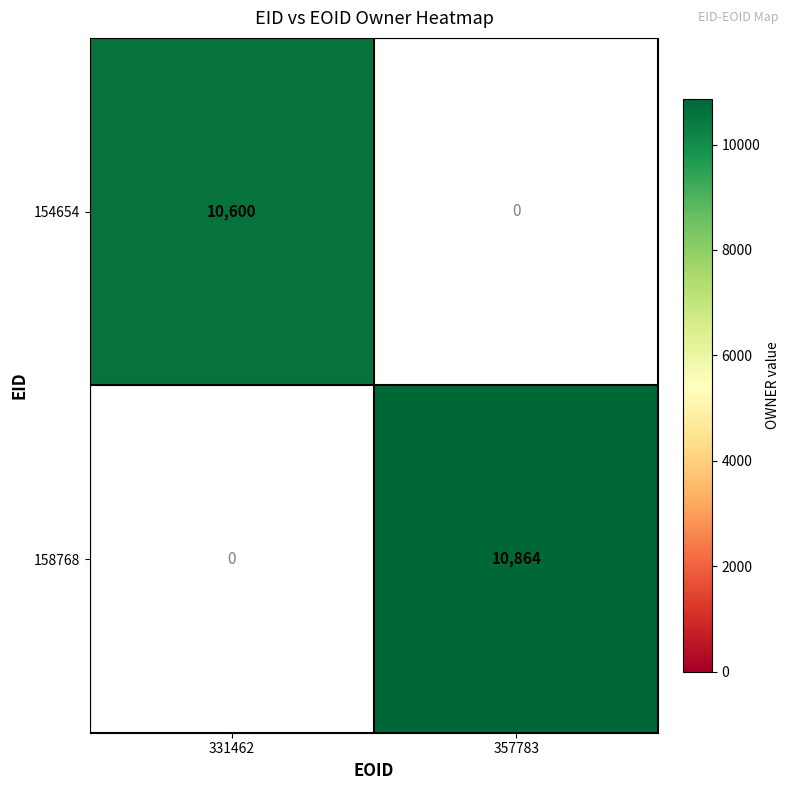

The value of 154654 at 331462 is 10600. True or false?

True